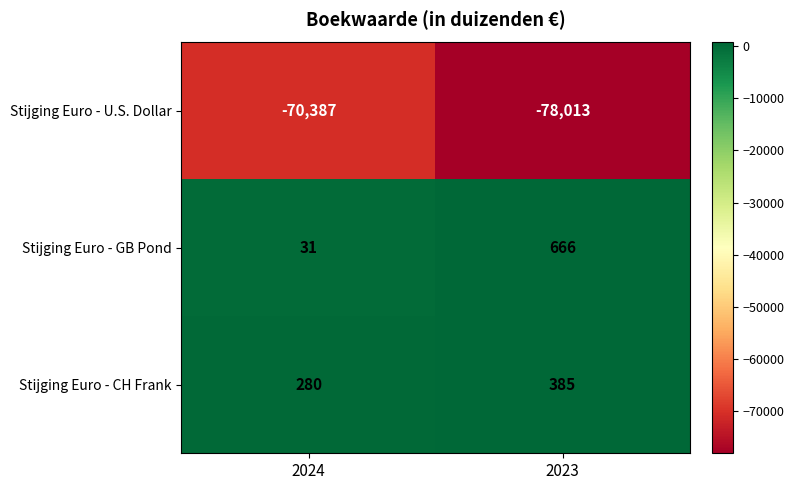

Which series has the largest range (max minus min)?

Stijging Euro - U.S. Dollar